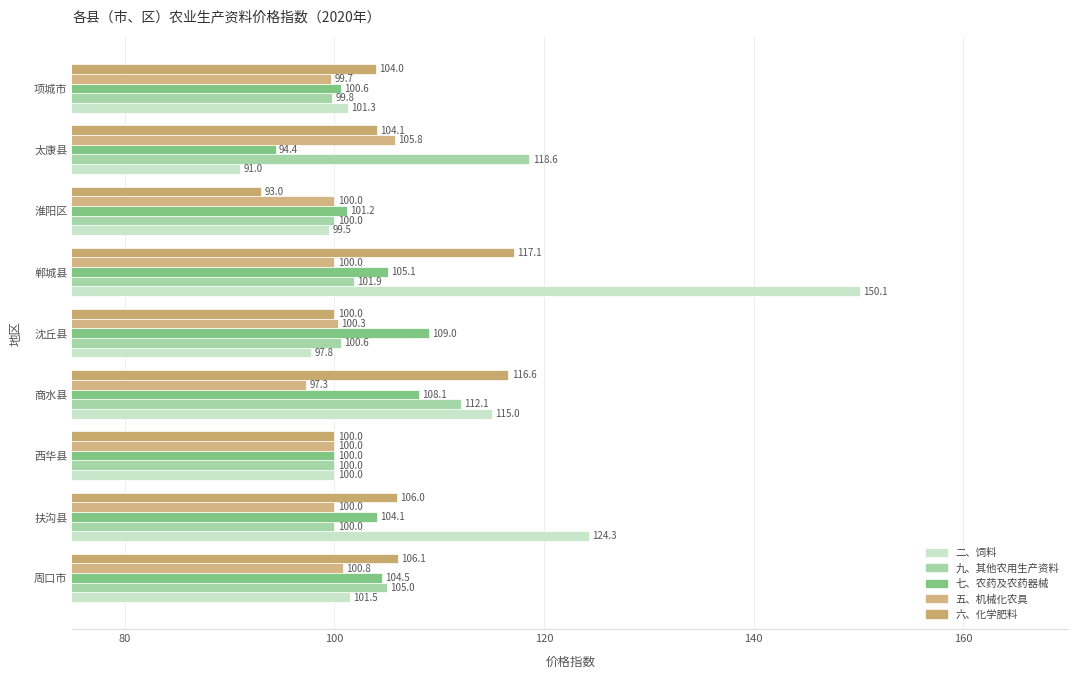

List the series in order of their peak value, lowest first.

五、机械化农具, 七、农药及农药器械, 六、化学肥料, 九、其他农用生产资料, 二、饲料